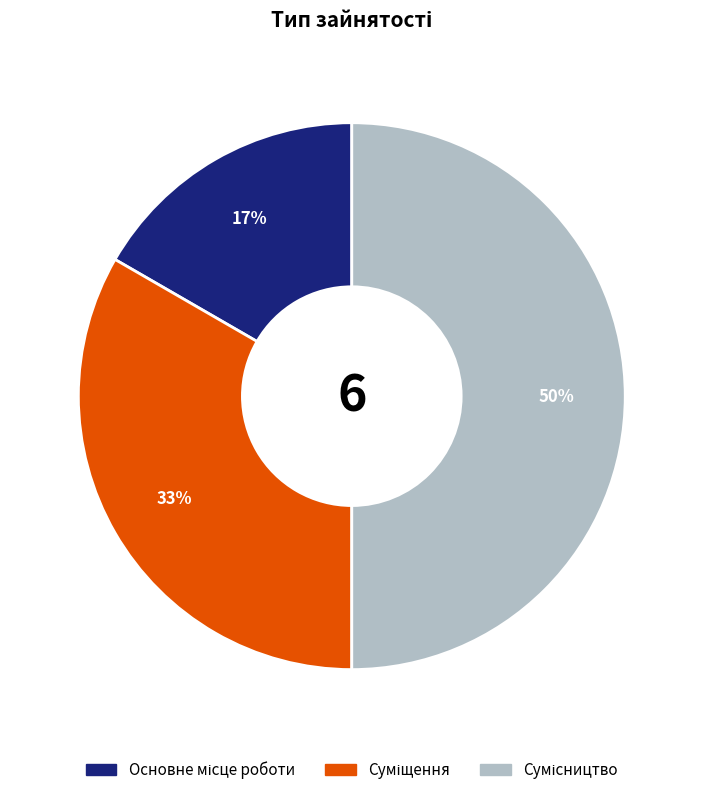

To the nearest percent, what is the average slice percentage?

33%